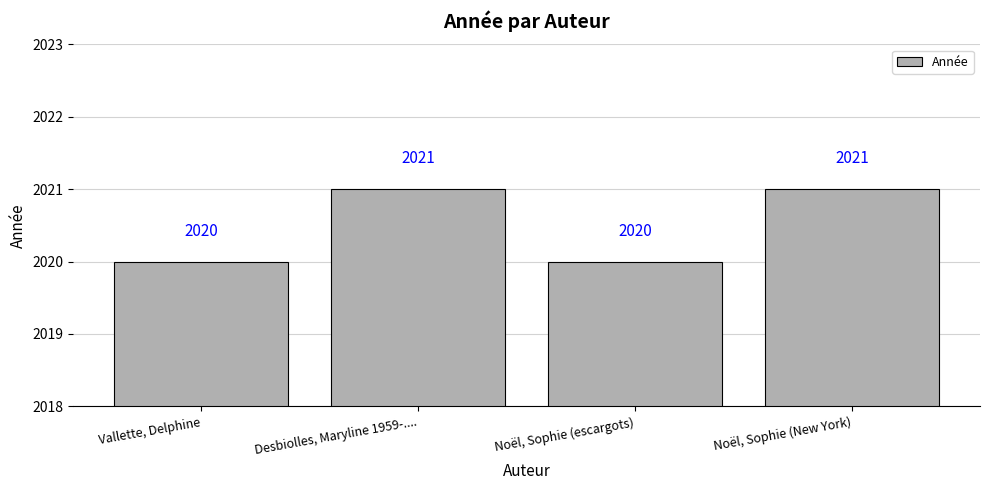

The value at Desbiolles, Maryline 1959-.... is 2021. True or false?

True